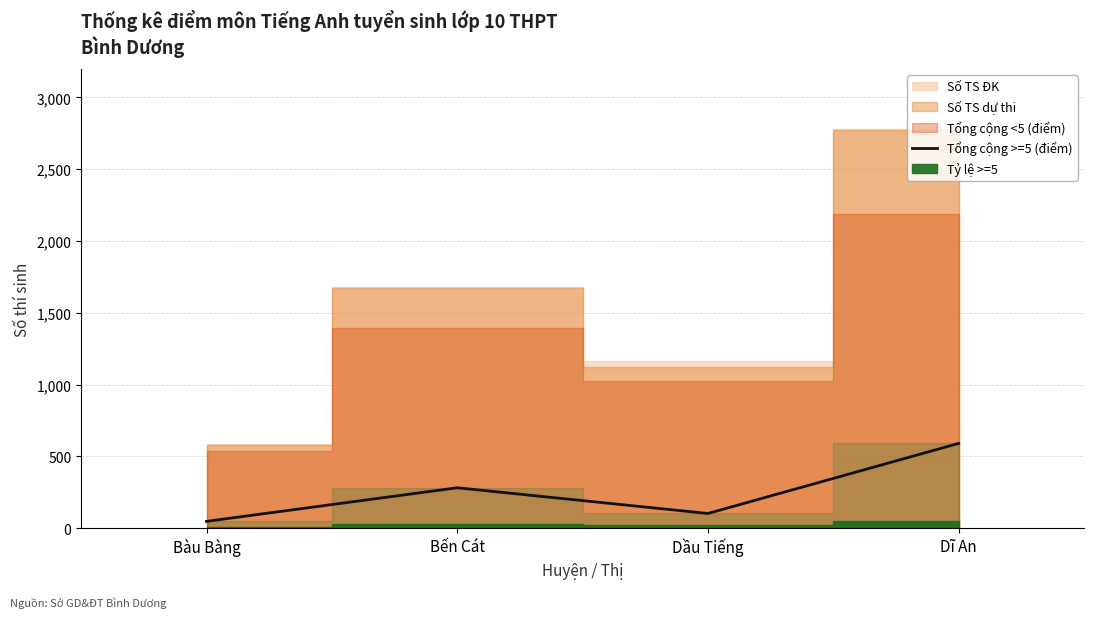

List the labels in order of value, smallest first.

Bàu Bàng, Dầu Tiếng, Bến Cát, Dĩ An